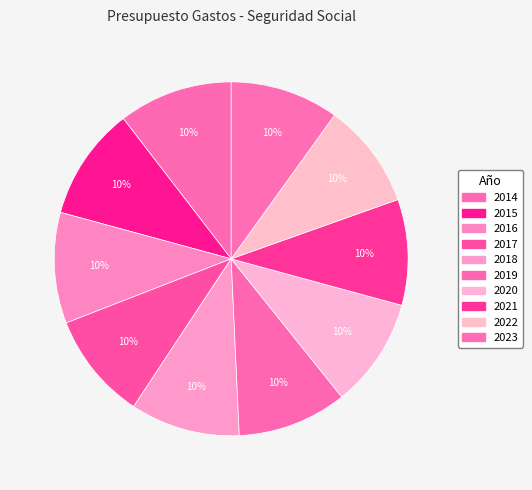

How many slices are in this pie chart?

10